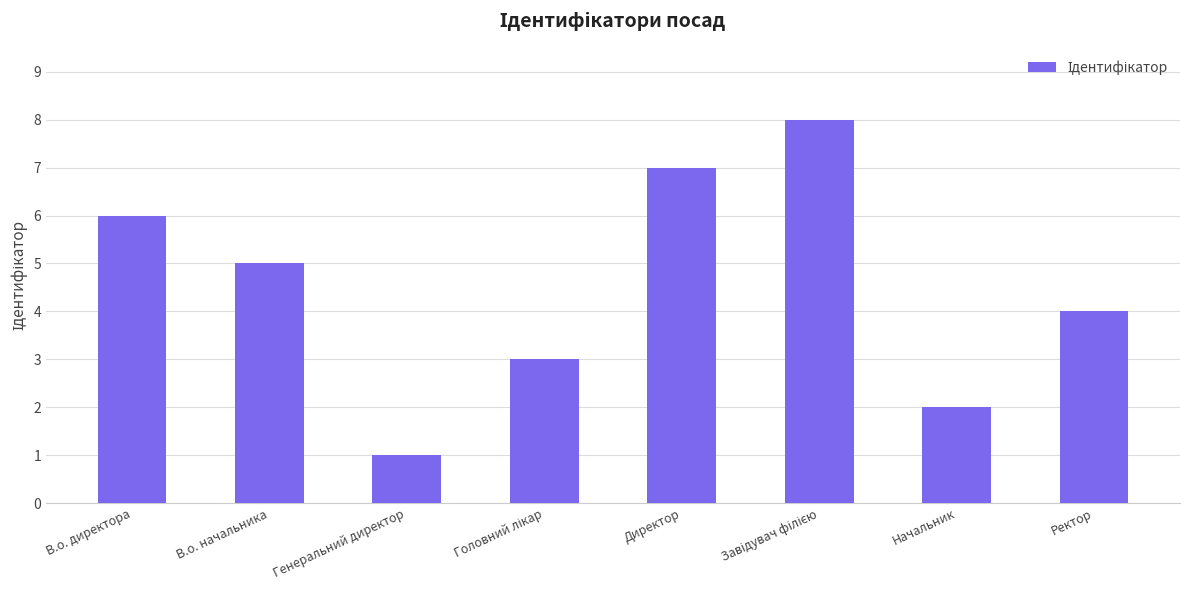

Approximately how many times larger is the value at Начальник compared to Ректор?

0.5